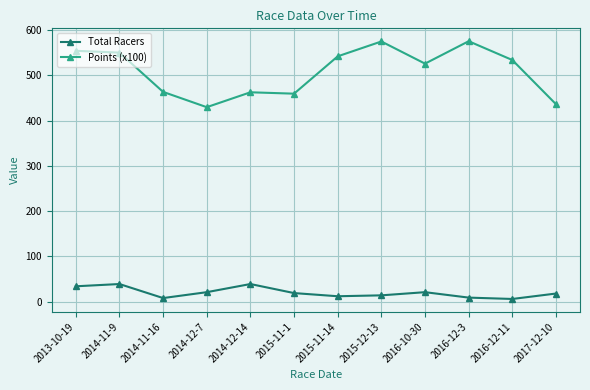

What is the maximum value for Total Racers?

39.0